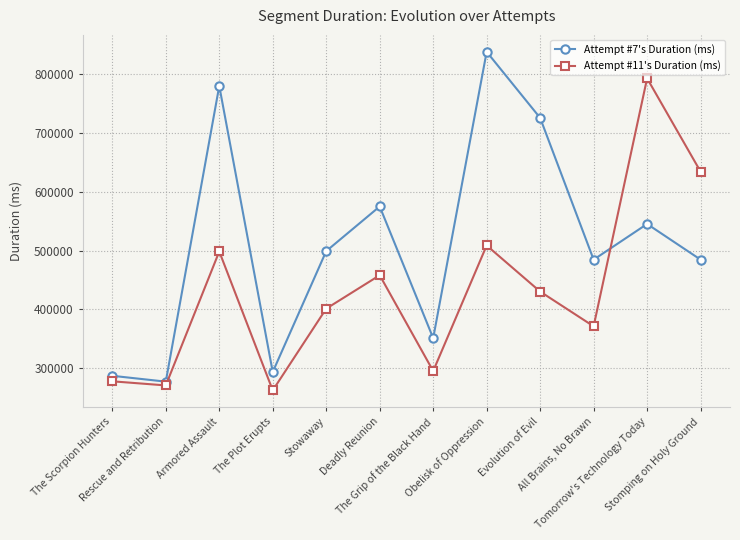

Which category has the lowest value across all series?

The Plot Erupts